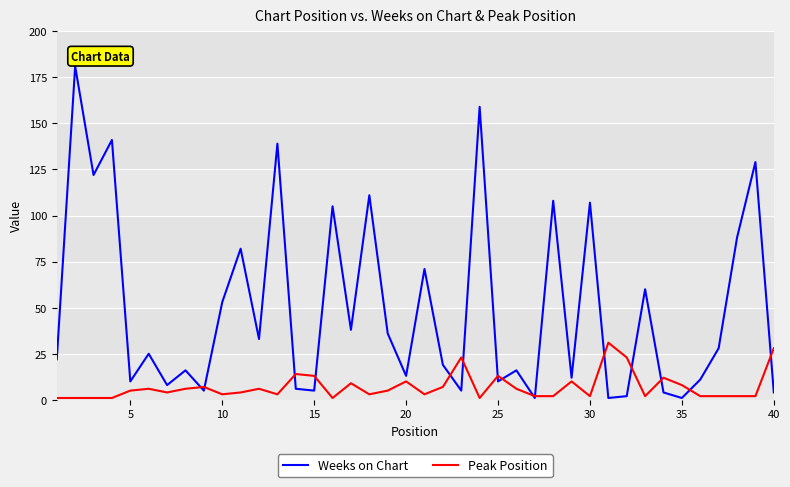

List the series in order of their peak value, highest first.

Weeks on Chart, Peak Position